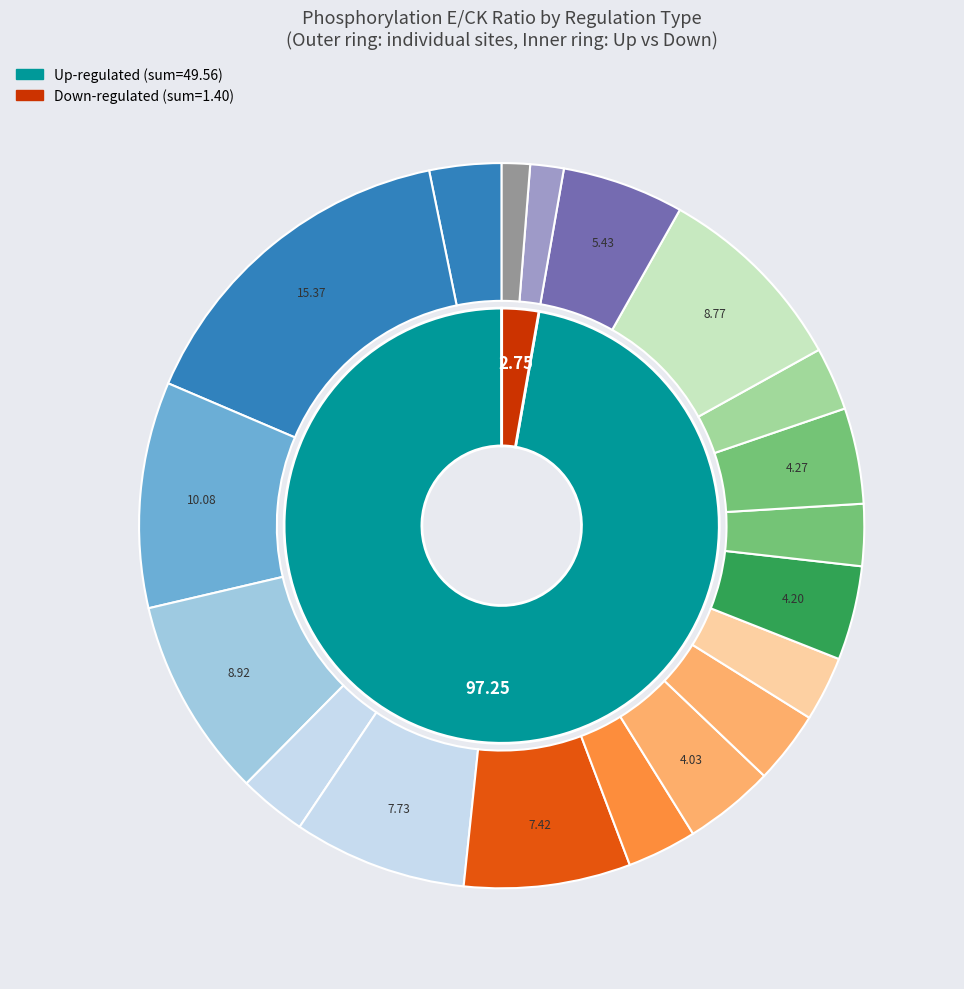

Is HB01G004800 the majority of the pie?

No